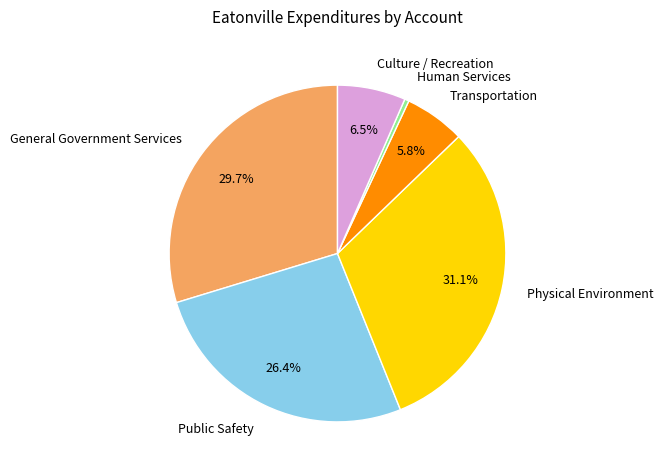

Is there a majority slice in this chart?

No